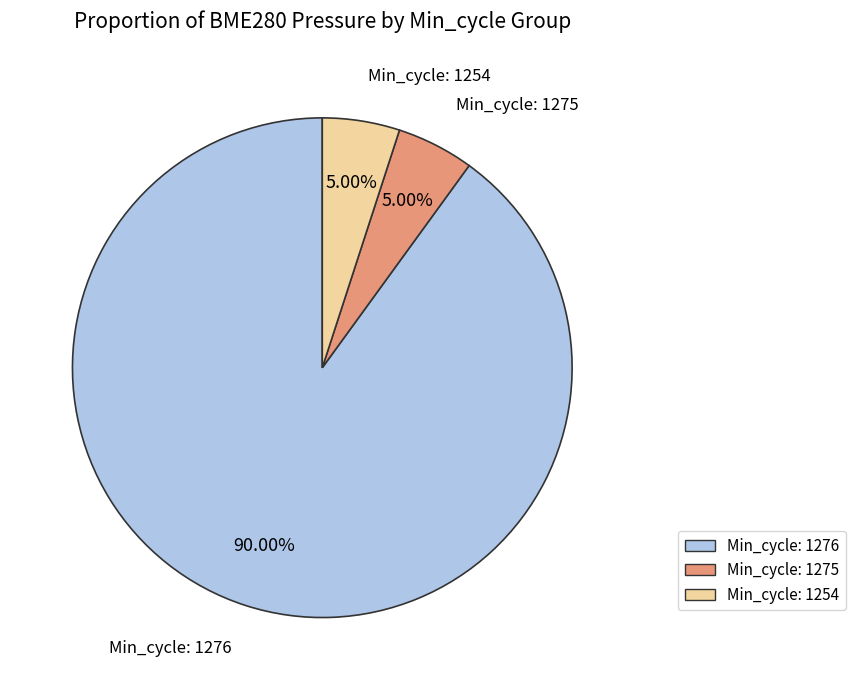

Is there any slice that represents more than half of the pie?

Yes